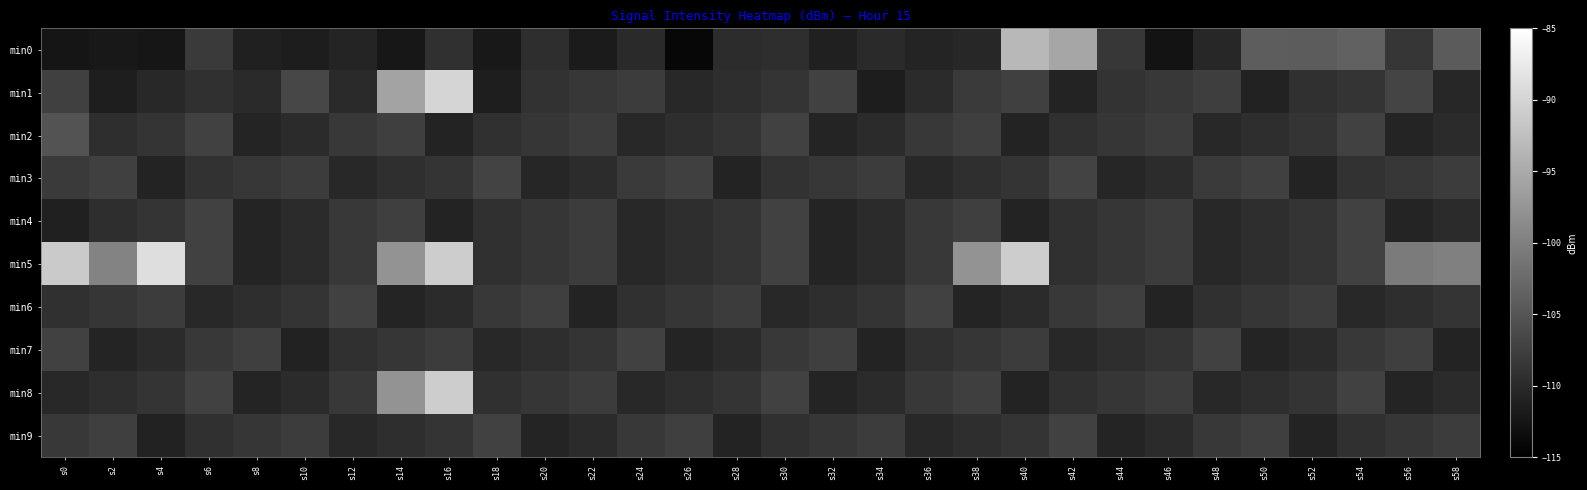

At s52, list the series in order from largest to smallest.

min0, min6, min2, min4, min5, min8, min1, min7, min3, min9